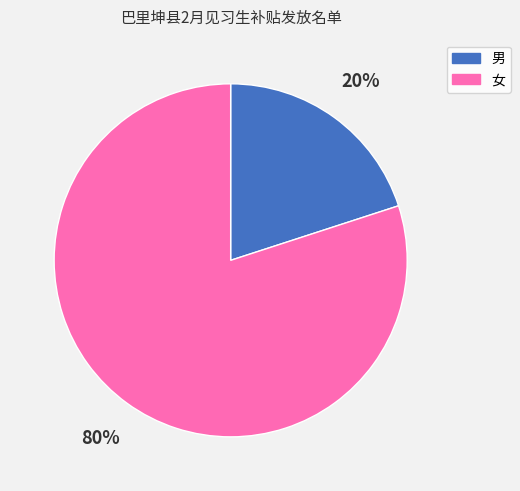

Is the sum of 女 and 男 greater than half?

Yes